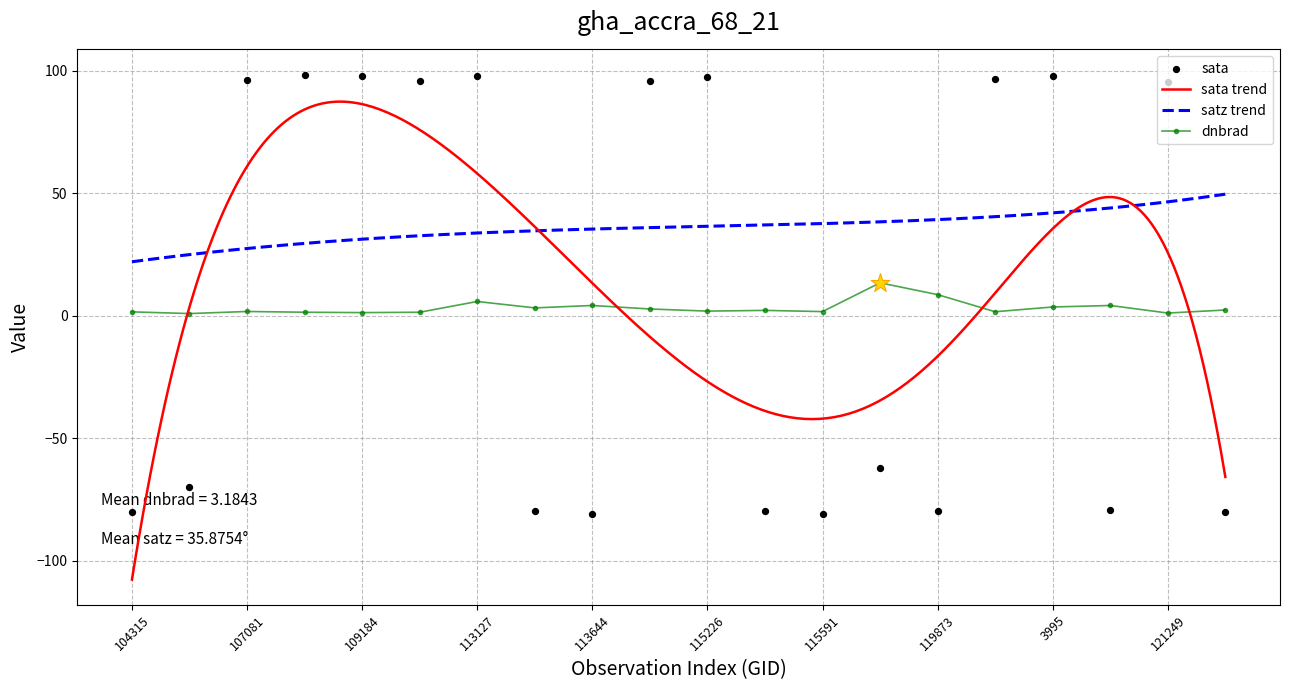

Which series reaches the maximum Y coordinate?

sata